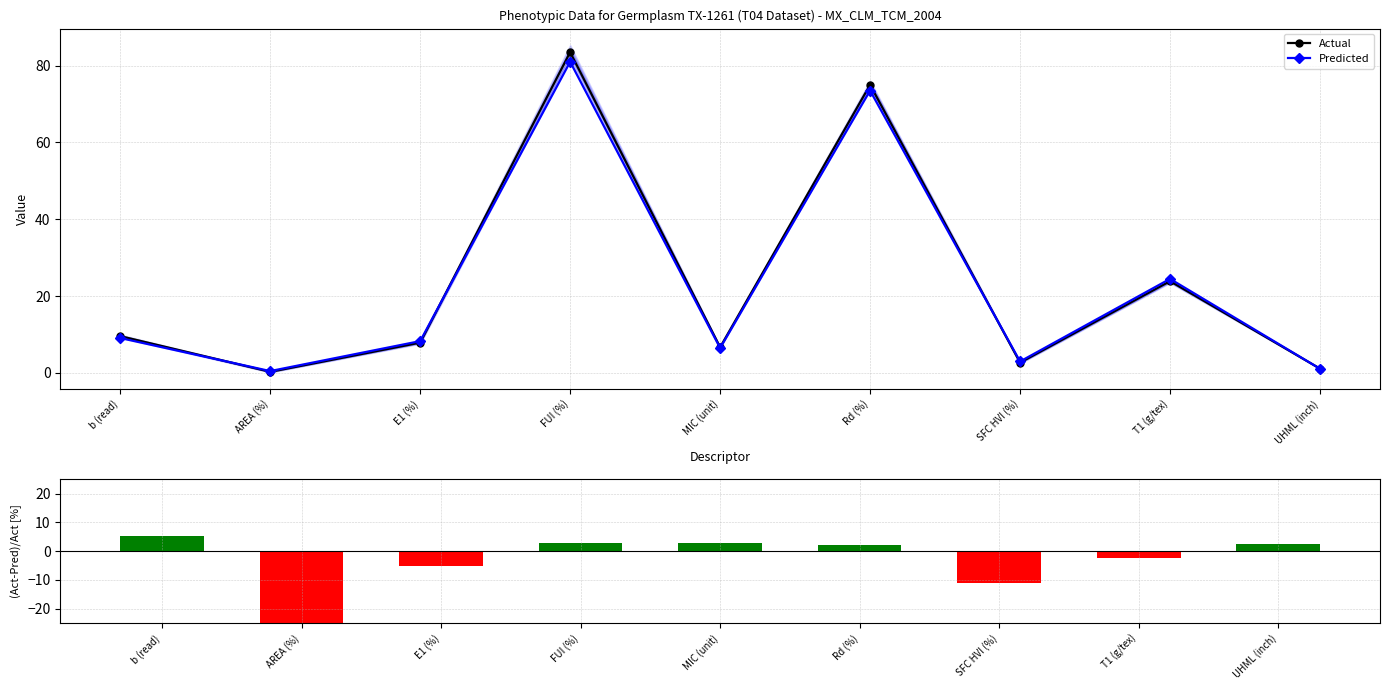

What is the label of the 1st bar from the left?

b (read)